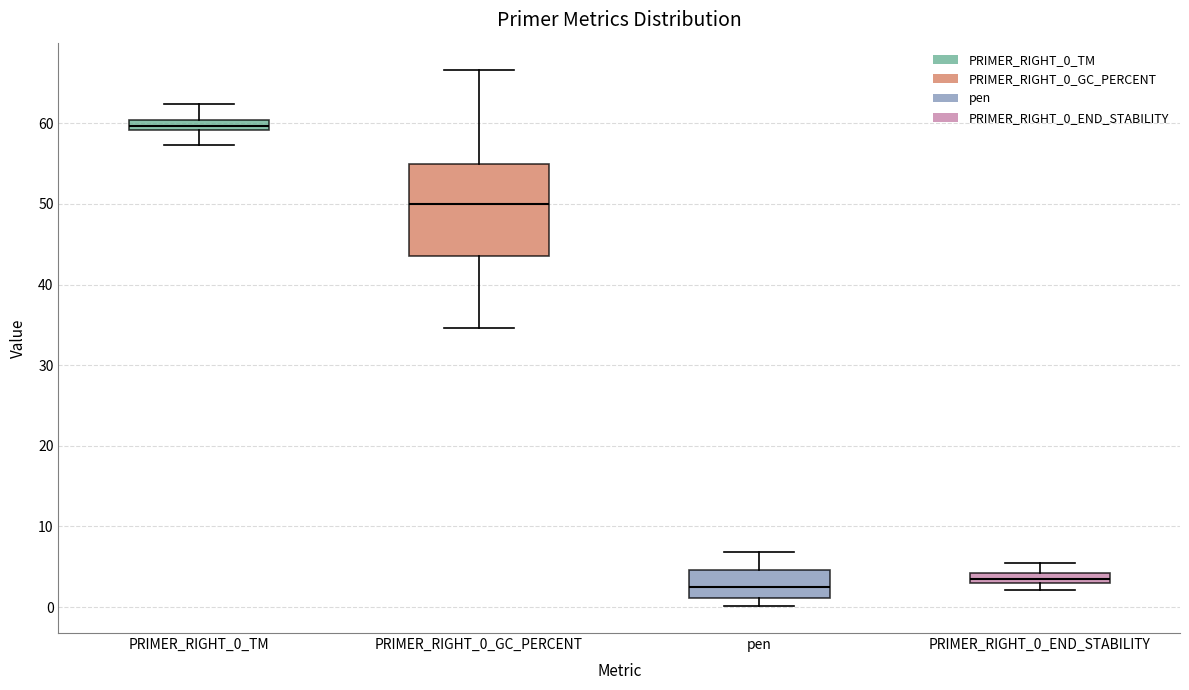

Comparing the boxes themselves (not the whiskers), which one is the tallest?

PRIMER_RIGHT_0_GC_PERCENT